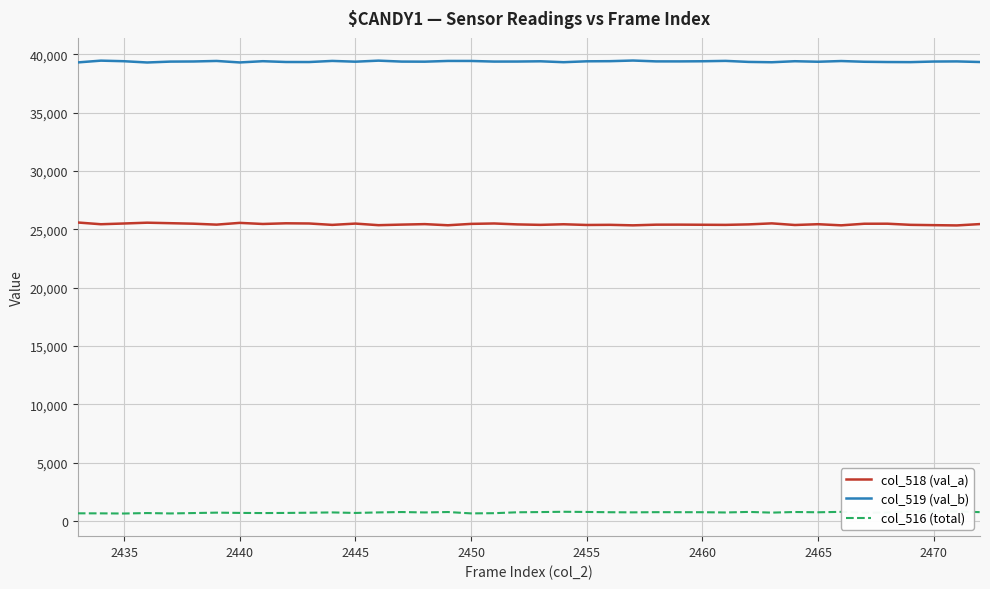

What is the minimum value for col_519 (val_b)?

39287